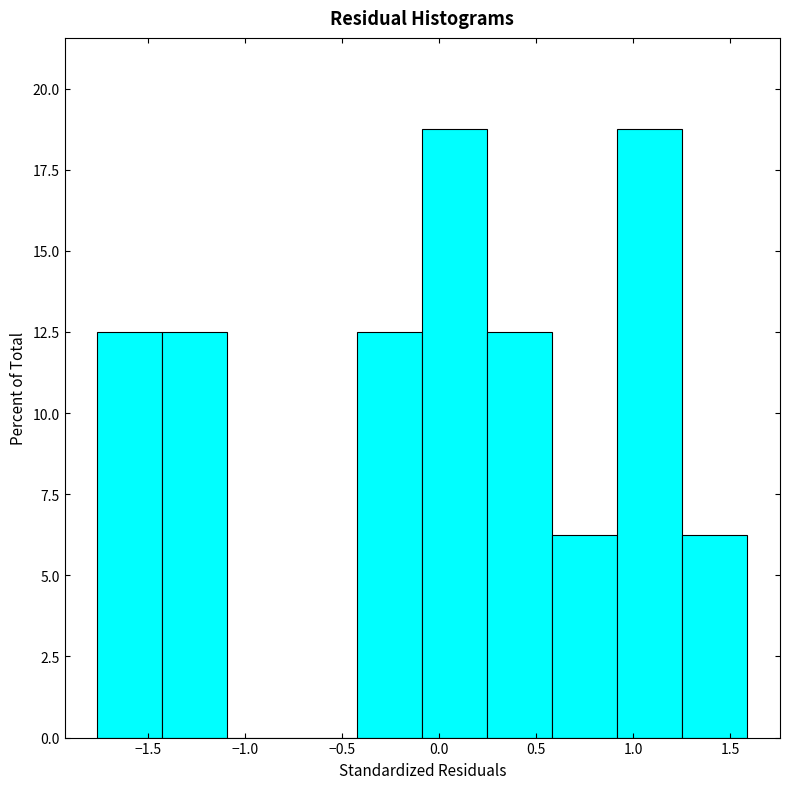

How tall is the bar that spans 0.60 to 0.90 on the x-axis? Neither the bar edges nor the heights are printed on the chart, so give them approximately, as read against the axes.

6.5